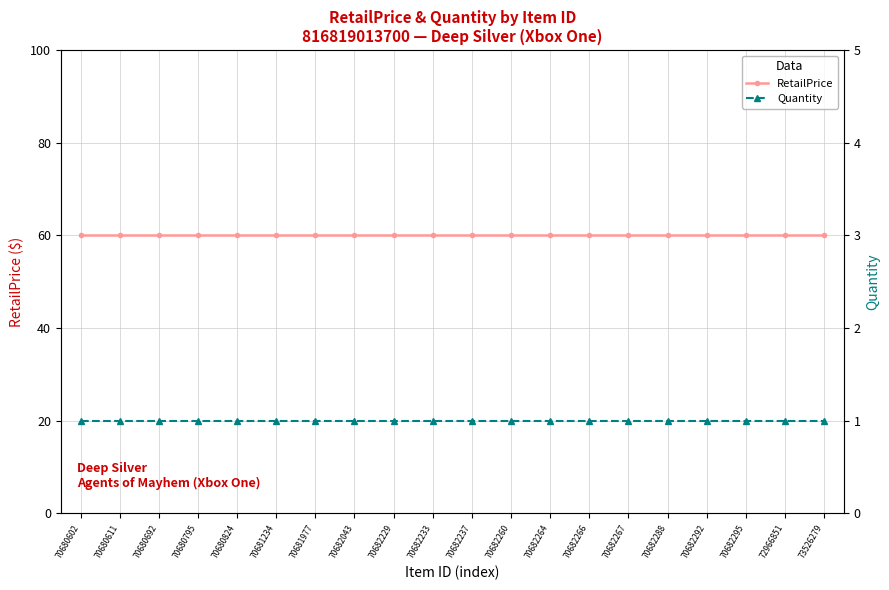

What is the value of the Quantity point at the 8th from the left?

1.0